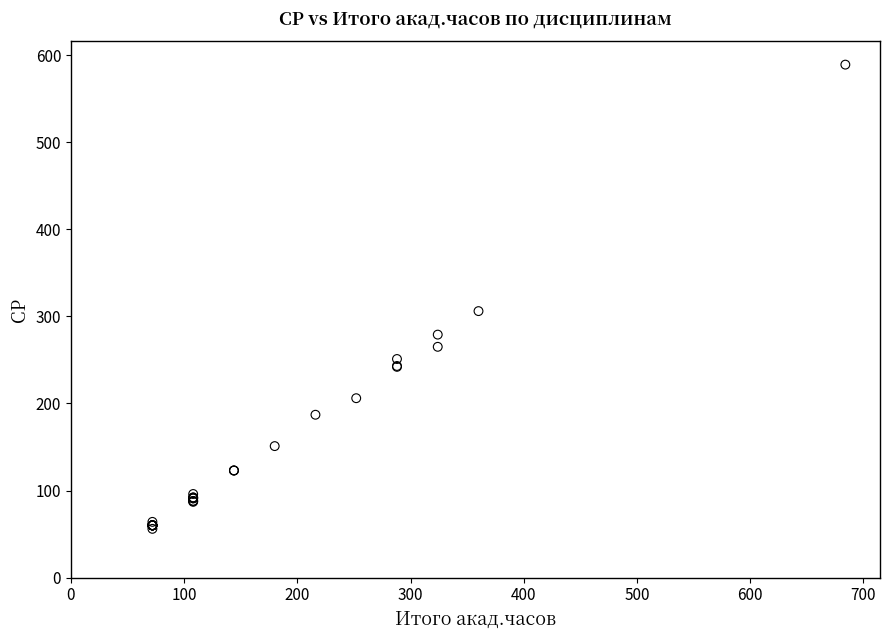

What Y value in the scatter plot is closest to 322?

306